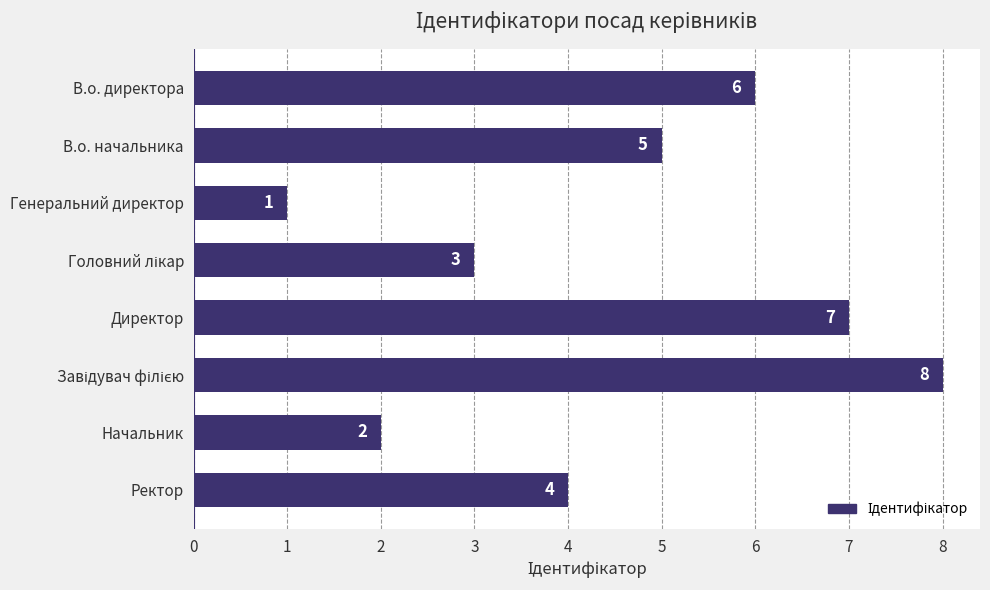

Approximately how many times larger is the value at В.о. директора compared to Начальник?

3.0